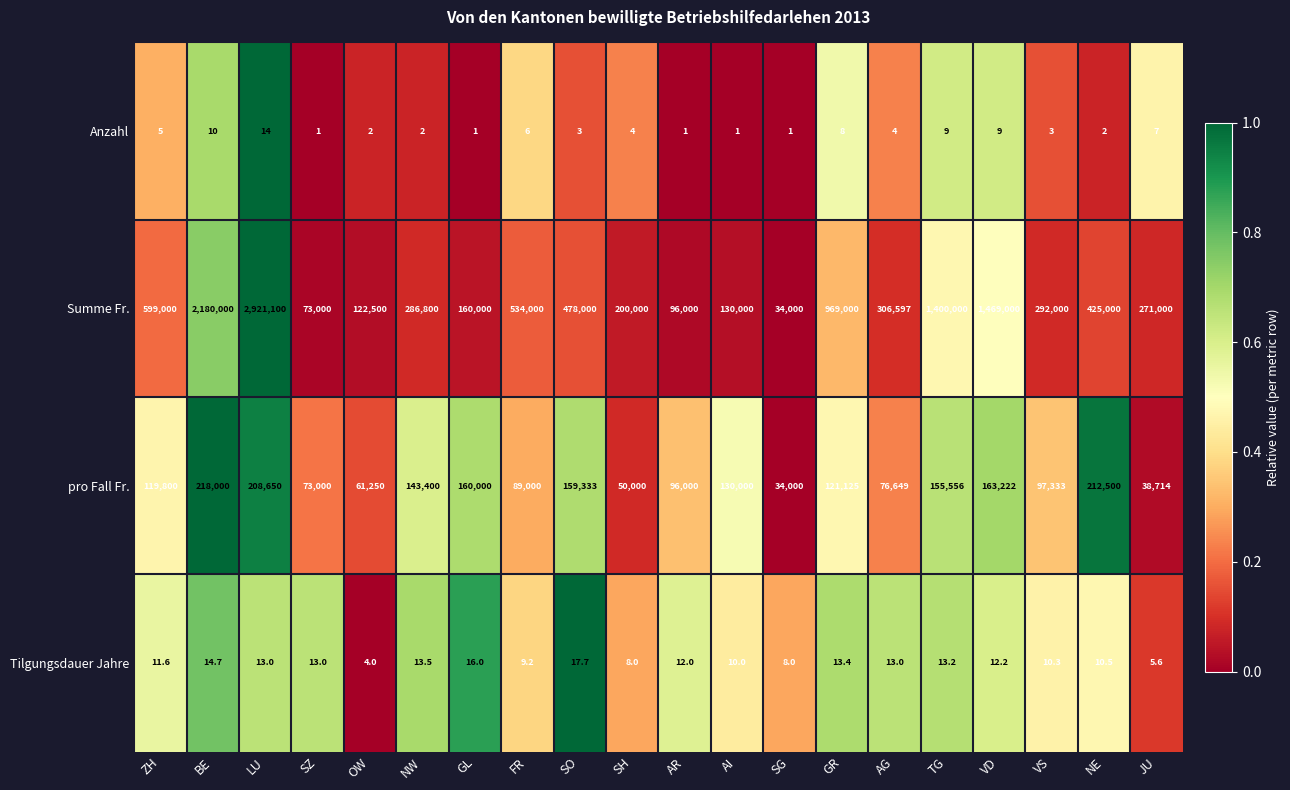

At which category is the sum across all series the highest?

LU